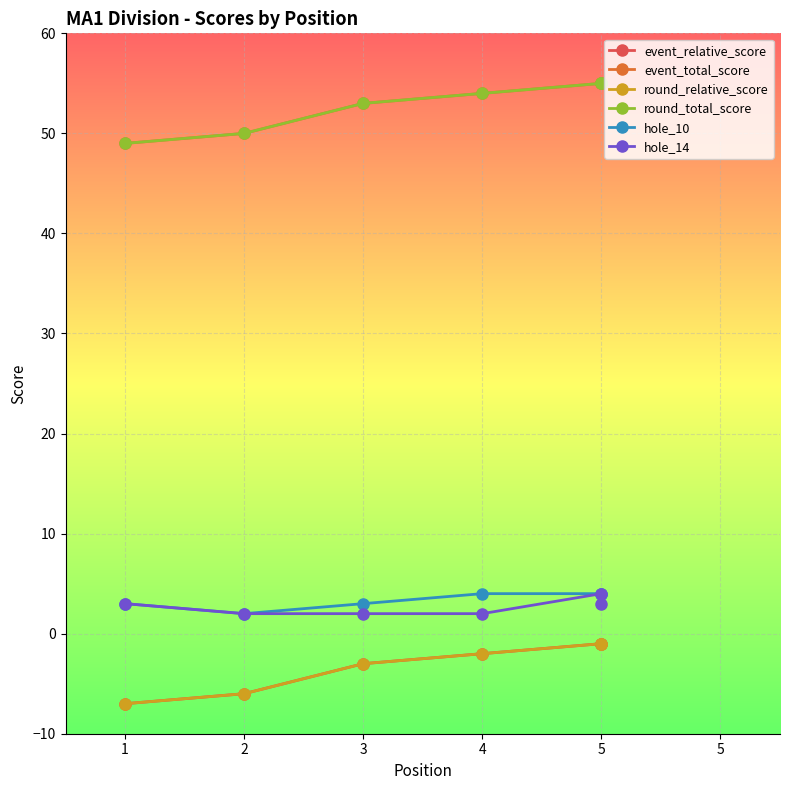

Reading left to right, what are all the values shown in this chart?

event_relative_score: -7	-6	-3	-2	-1	-1
event_total_score: 49	50	53	54	55	55
round_relative_score: -7	-6	-3	-2	-1	-1
round_total_score: 49	50	53	54	55	55
hole_10: 3	2	3	4	4	4
hole_14: 3	2	2	2	4	3